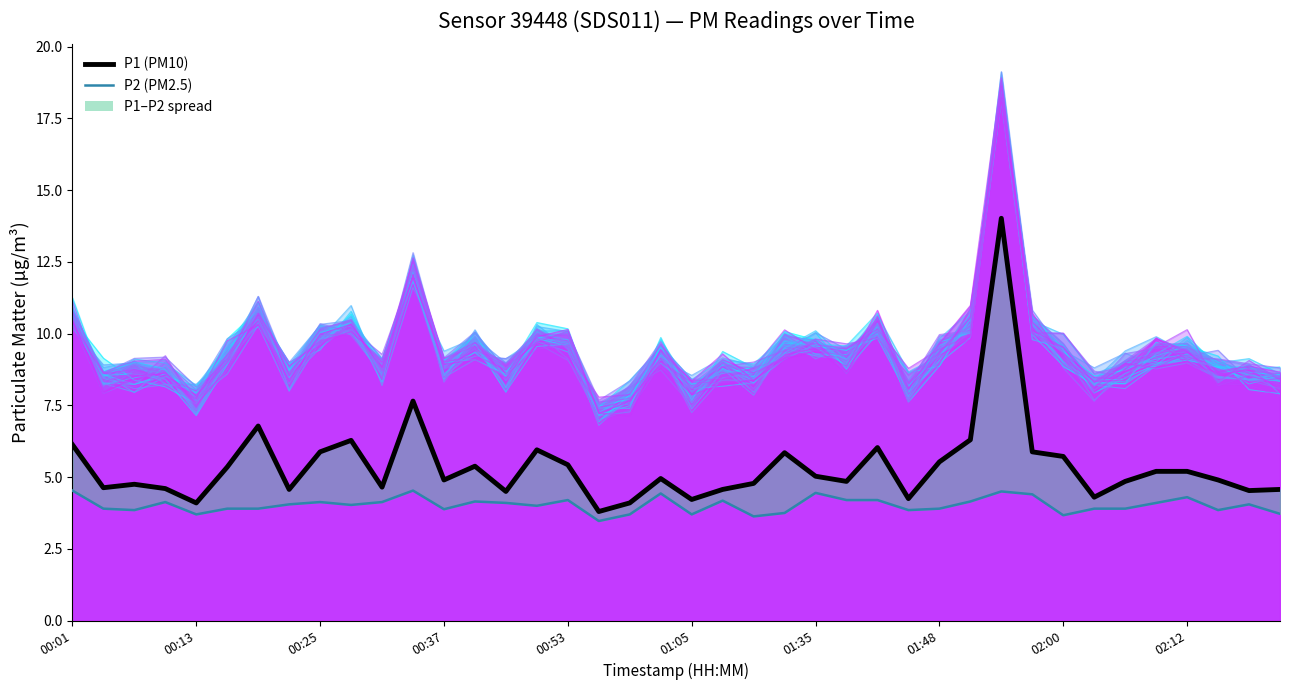

Reading left to right, extract all data points from this chart.

P1 (PM10): 6.1	4.6	4.8	4.6	4.1	5.3	6.8	4.6	5.9	6.3	4.7	7.7	4.9	5.4	4.5	6.0	5.4	3.8	4.1	5.0	4.2	4.6	4.8	5.8	5.0	4.8	6.0	4.2	5.5	6.3	14.0	5.9	5.7	4.3	4.8	5.2	5.2	4.9	4.5	4.6
P2 (PM2.5): 4.5	3.9	3.9	4.1	3.7	3.9	3.9	4.0	4.1	4.0	4.1	4.5	3.9	4.2	4.1	4.0	4.2	3.5	3.7	4.4	3.7	4.2	3.6	3.8	4.5	4.2	4.2	3.9	3.9	4.2	4.5	4.4	3.7	3.9	3.9	4.1	4.3	3.9	4.0	3.7